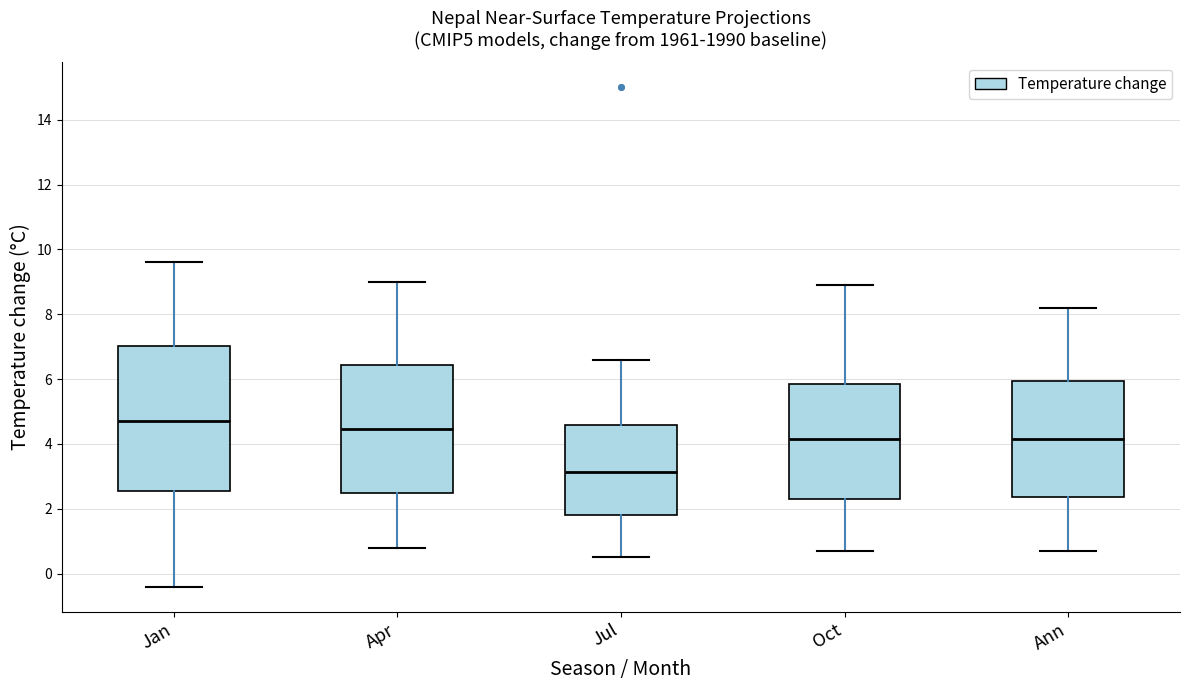

Comparing the boxes themselves (not the whiskers), which one is the tallest?

Jan